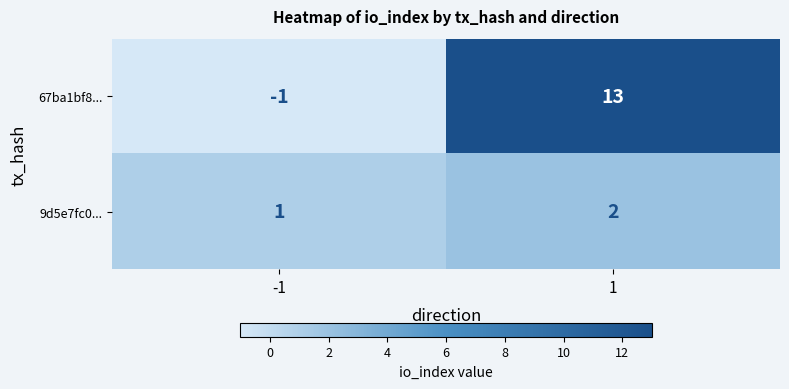

Which series has the largest range (max minus min)?

67ba1bf8...